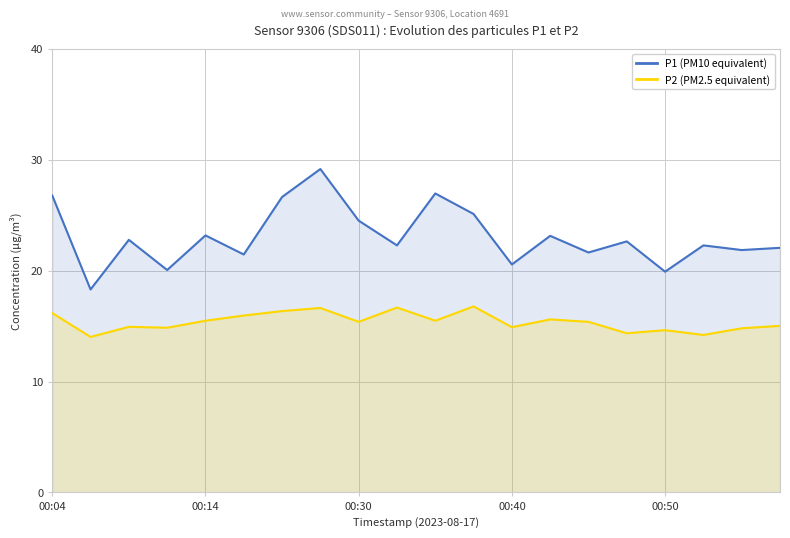

What is the spread (max minus min) of values at 00:14?

7.7